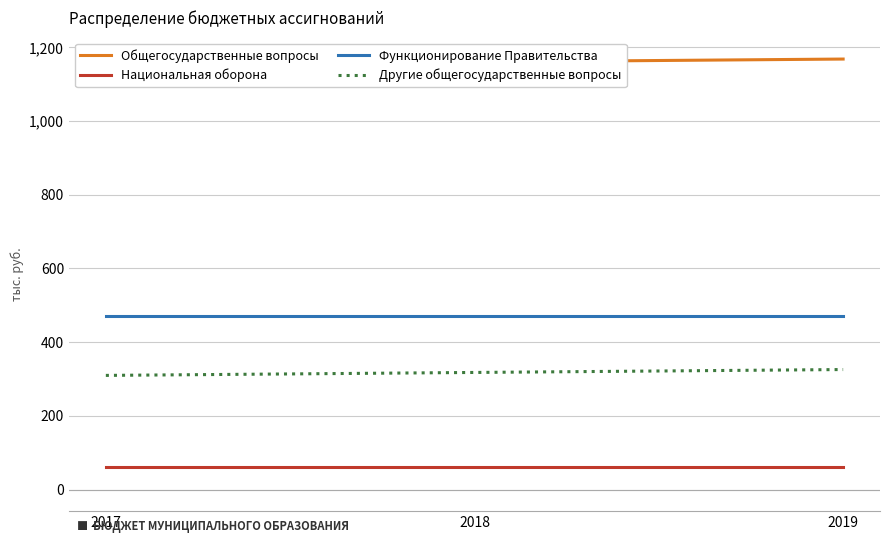

Reading right to left, extract all data points from this chart.

Общегосударственные вопросы: 2019=1168.5	2018=1160.6	2017=1152.6
Национальная оборона: 2019=62.4	2018=62.4	2017=62.4
Функционирование Правительства: 2019=470.6	2018=470.6	2017=470.6
Другие общегосударственные вопросы: 2019=325.7	2018=317.8	2017=309.8